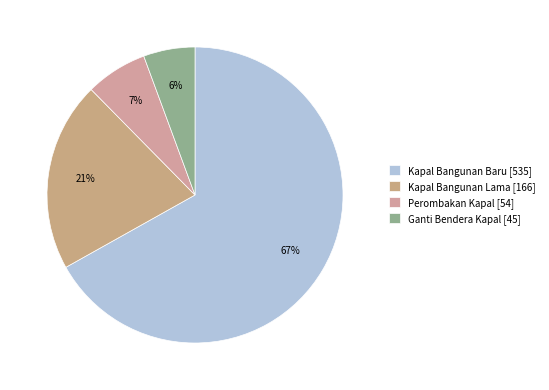

Does Kapal Bangunan Baru represent more than half of the total?

Yes